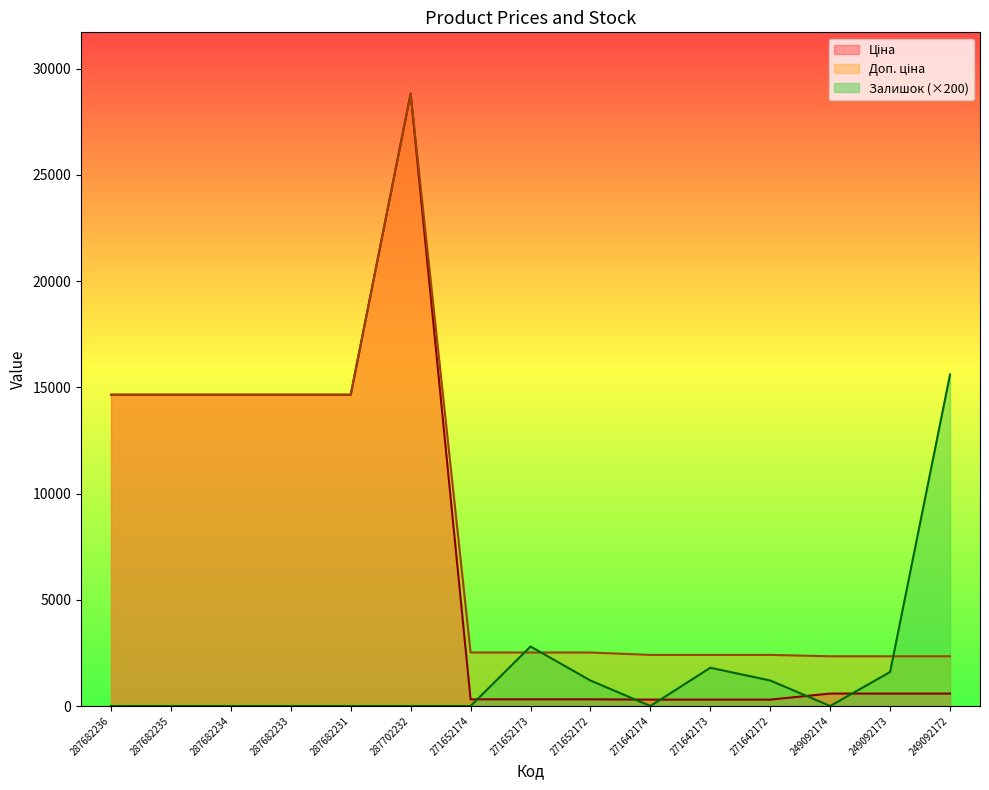

At which label does Ціна first exceed 584?

287682236